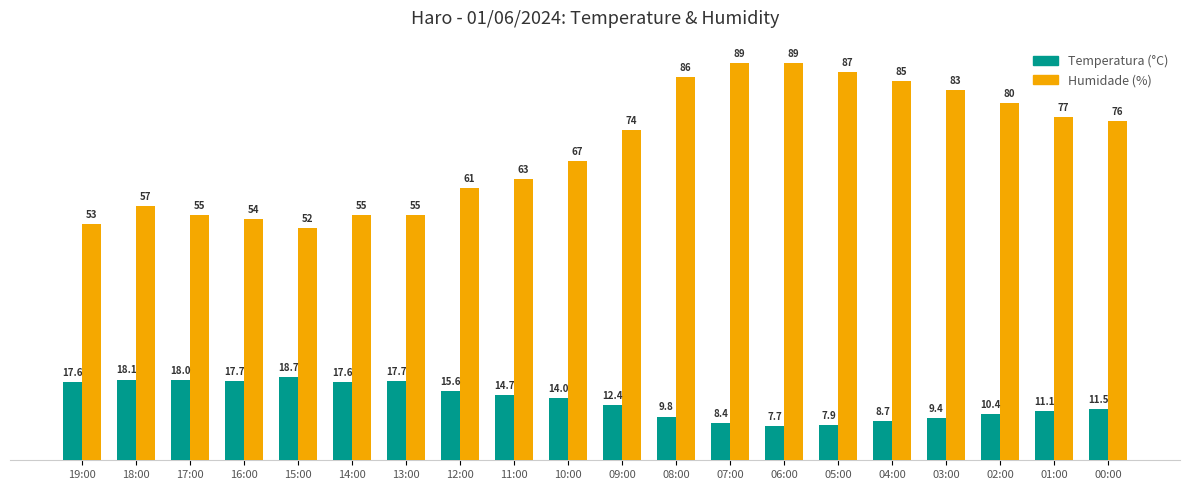

How many groups of bars are there?

20